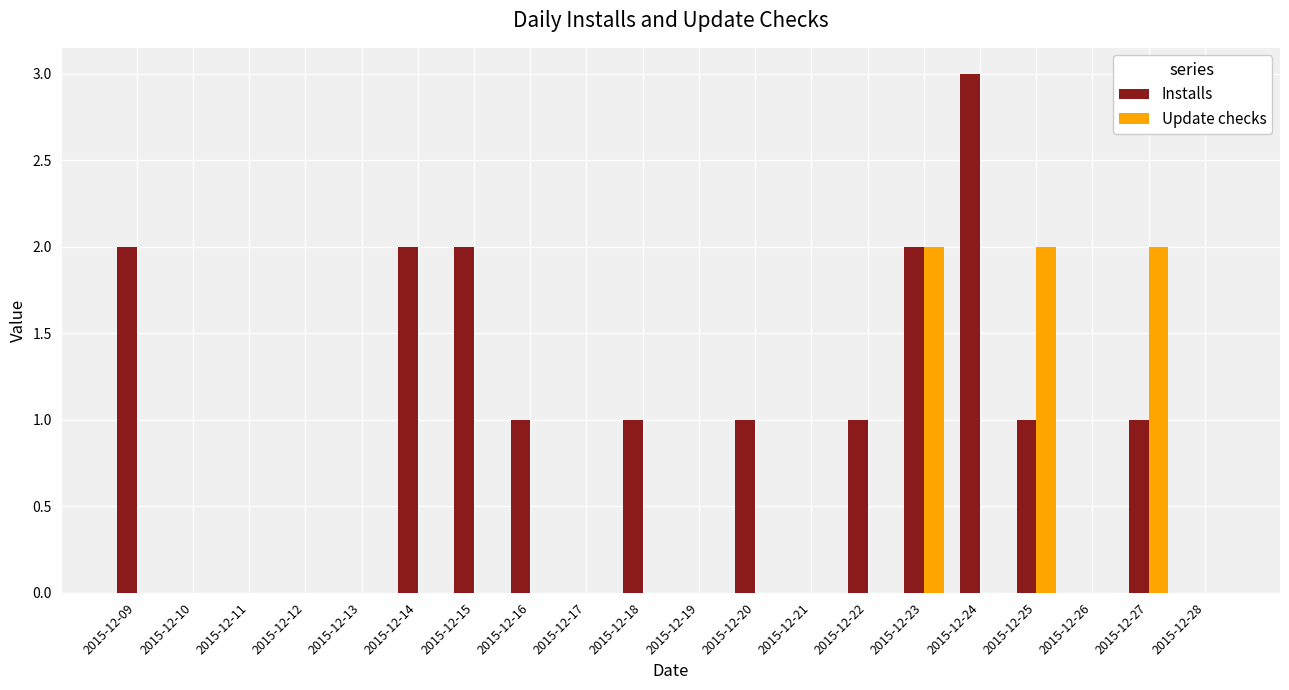

Read the Update checks value at 2015-12-23.

2